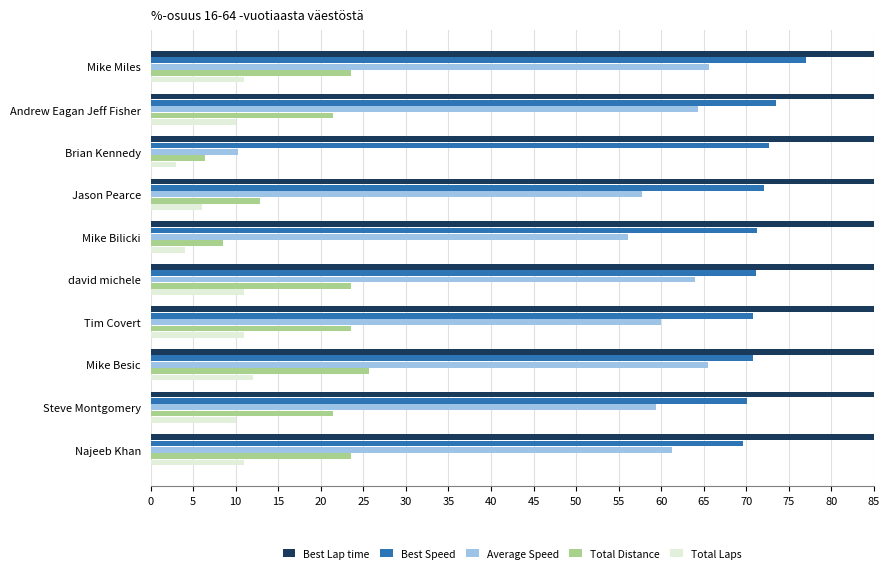

What is the value of the Total Laps bar at the 3rd from the left?

3.0